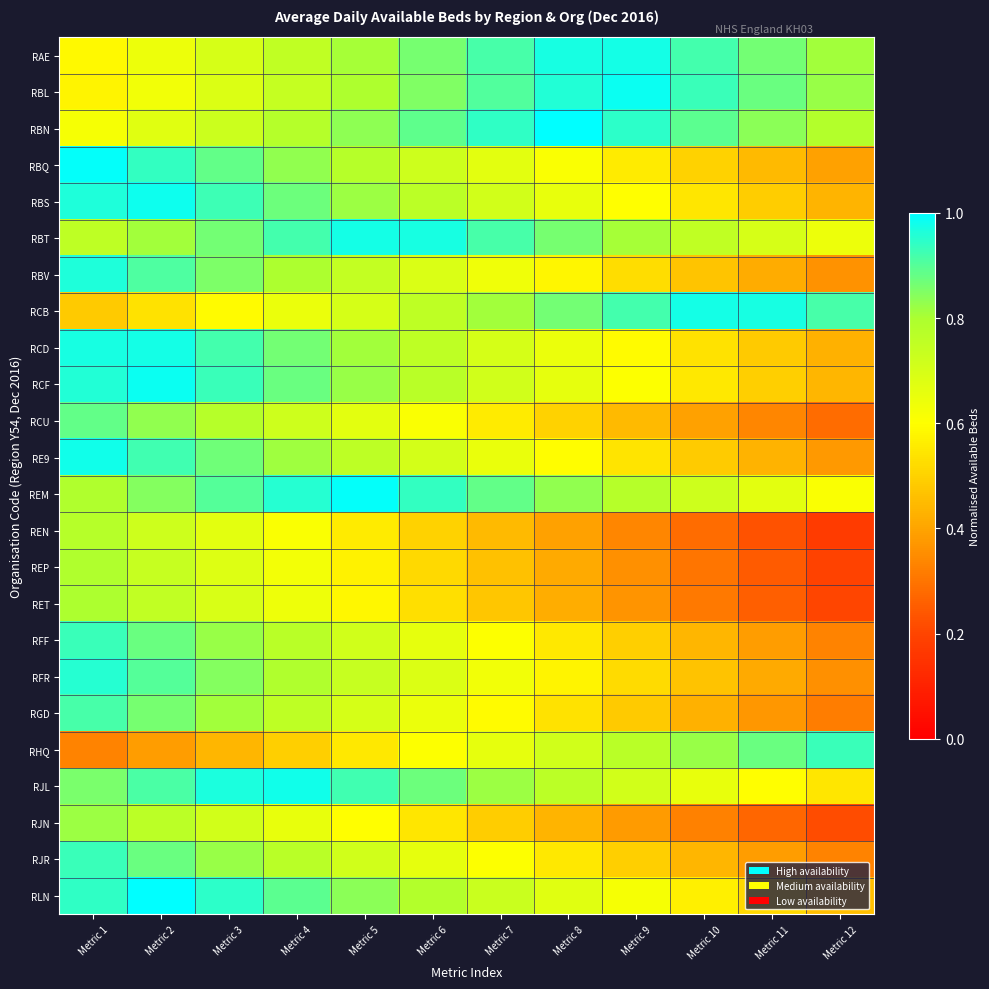

What is the spread (max minus min) of values at Metric 7?

0.5